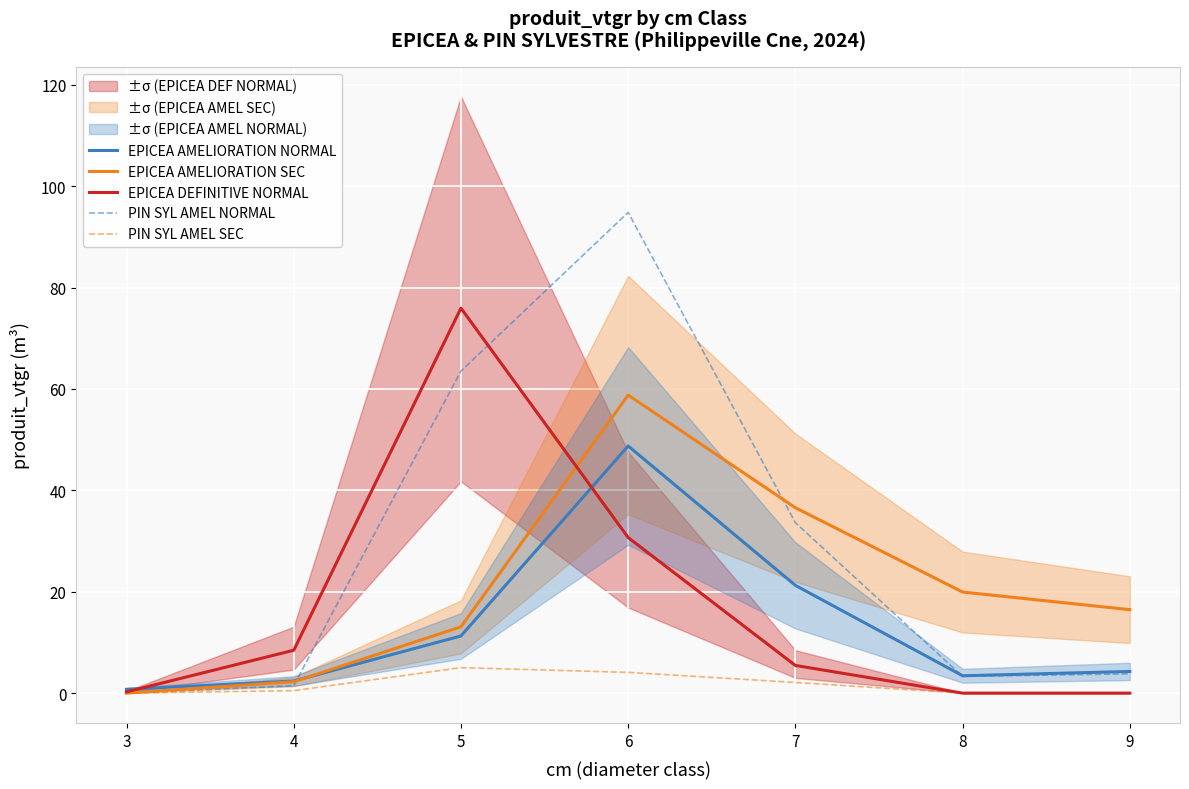

What is the total value across all series at 3?

1.0